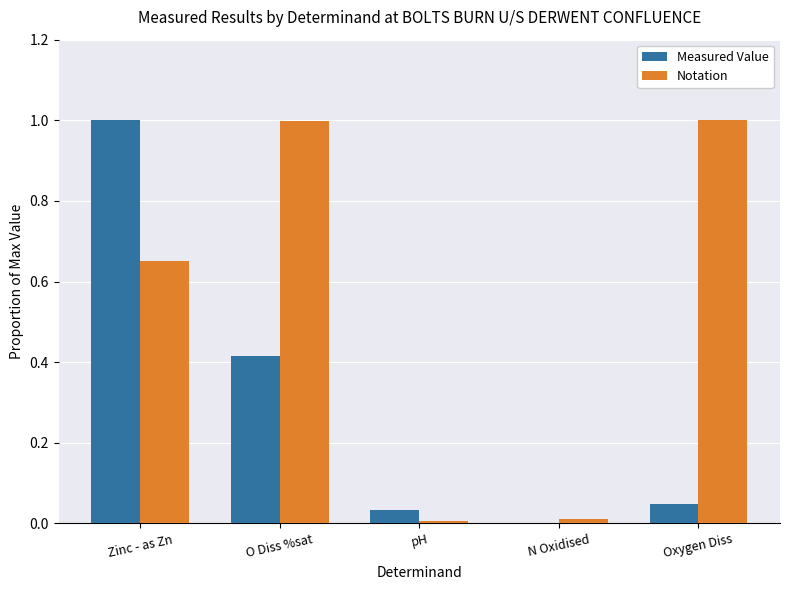

What is the maximum value shown in the chart?

1.0